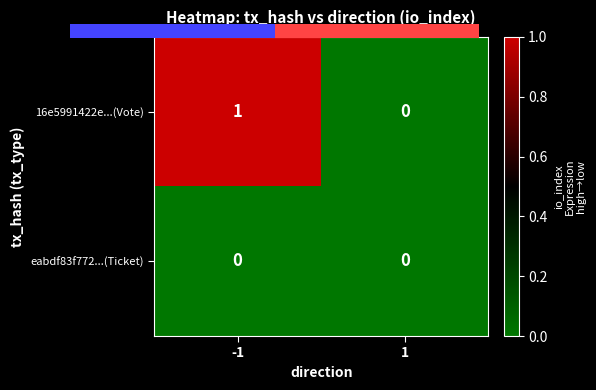

How many 16e5991422e...(Vote) values are between 0 and 1?

2